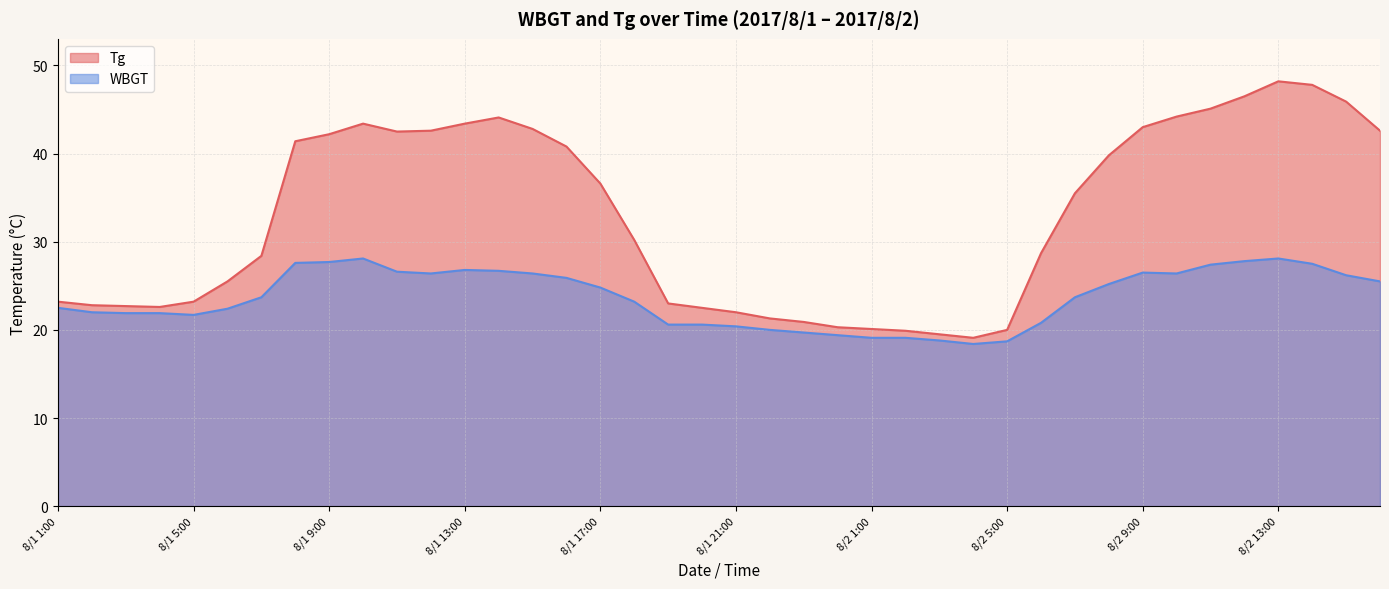

Where does the WBGT series first go above 23?

8/1 7:00